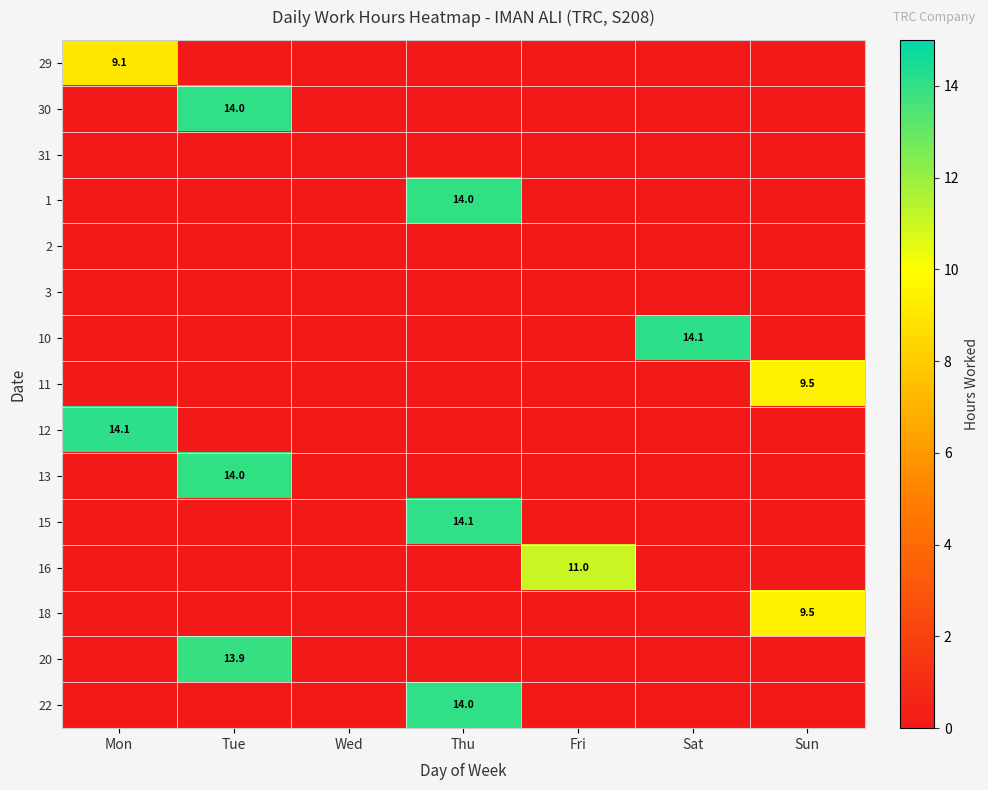

At which label does 10 reach its peak?

Sat